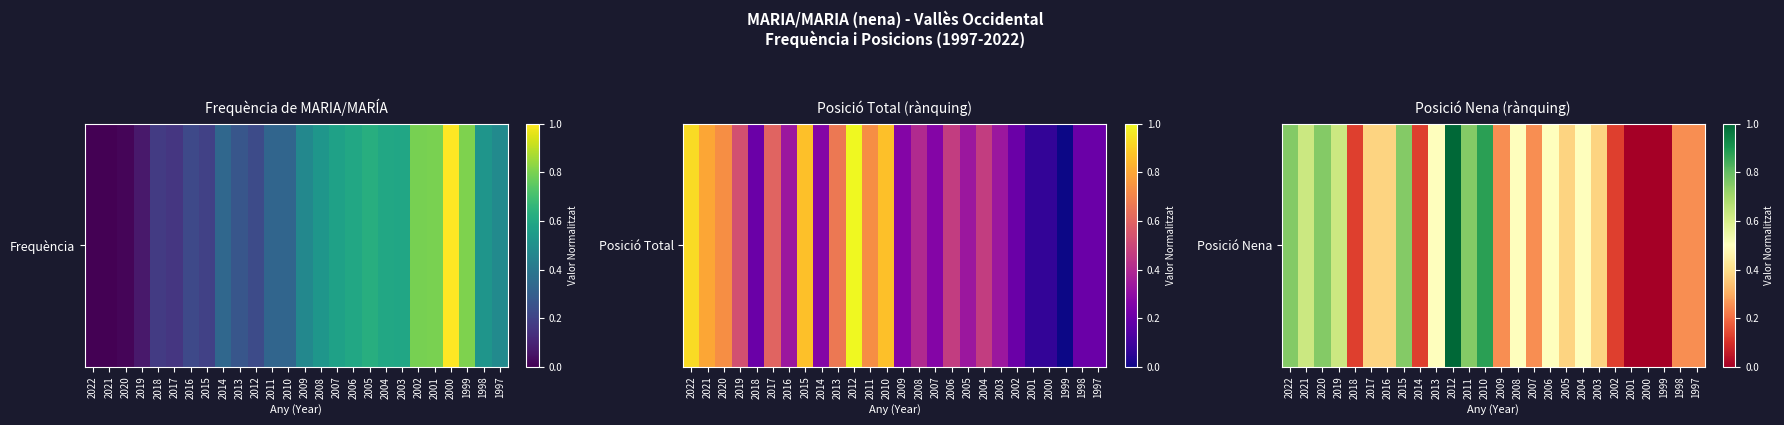

What is the difference between the values at 2021 and 2016?

0.2